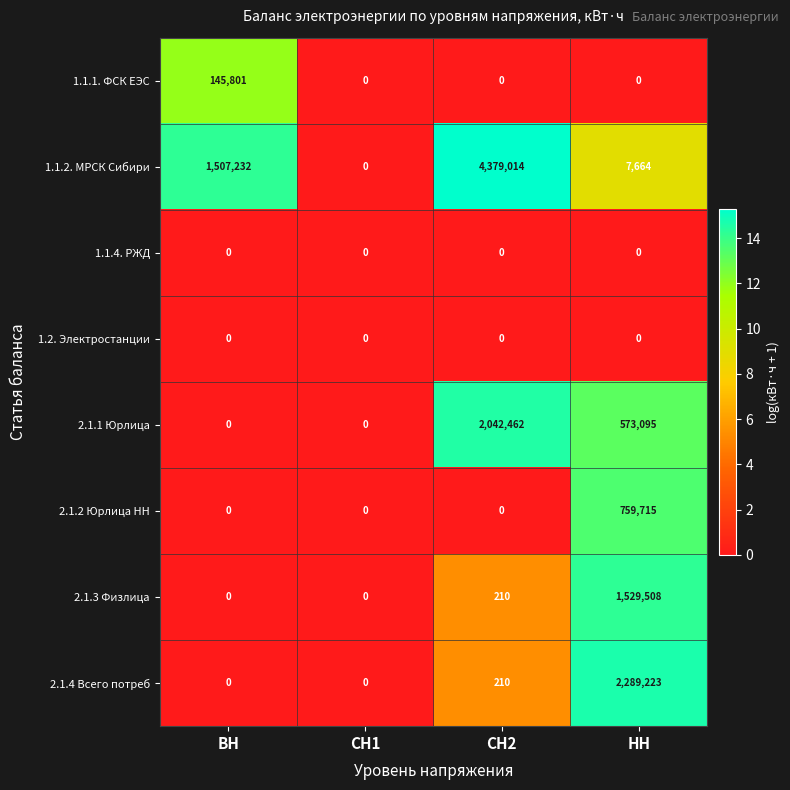

At how many categories does at least one series exceed 13?

3